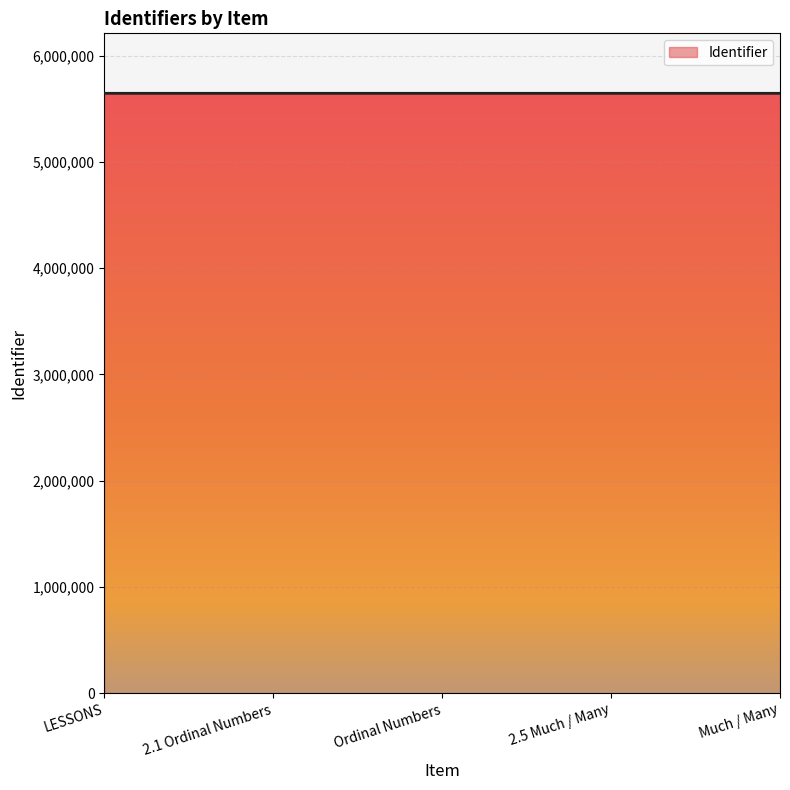

What is the change in value from LESSONS to Ordinal Numbers?

-4